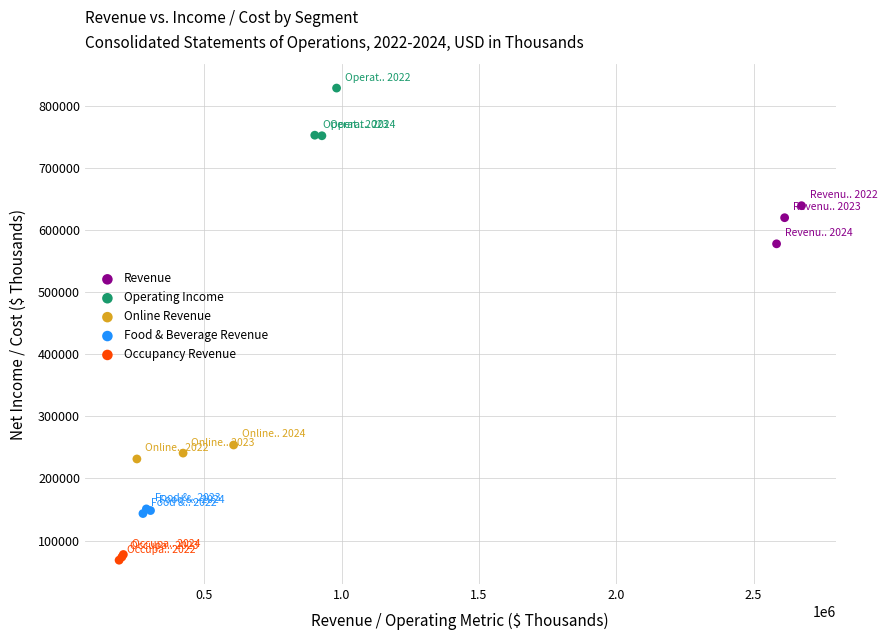

Which series reaches the maximum Y coordinate?

Operating Income